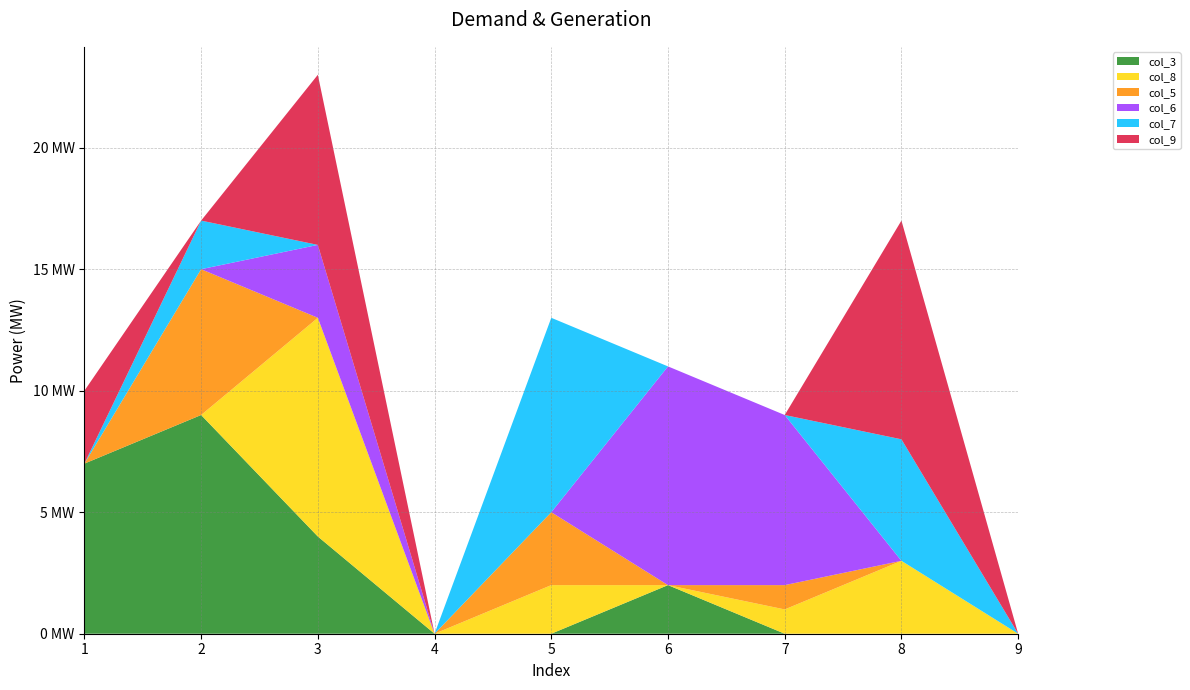

Reading left to right, list all the values displayed in this chart.

col_3: 7	9	4	0	0	2	0	0	0
col_8: 0	0	9	0	2	0	1	3	0
col_5: 0	6	0	0	3	0	1	0	0
col_6: 0	0	3	0	0	9	7	0	0
col_7: 0	2	0	0	8	0	0	5	0
col_9: 3	0	7	0	0	0	0	9	0